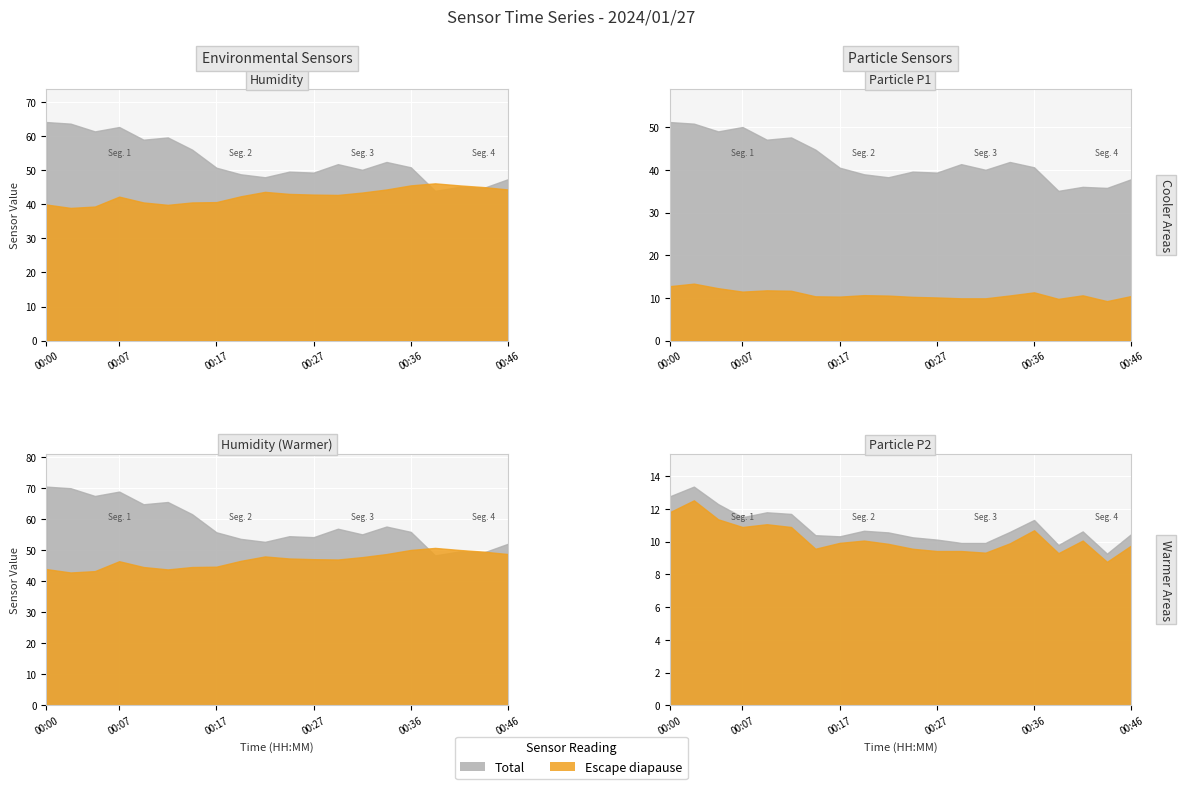

Is it true that BME280_temperature equals 6.6 at 00:12?

False